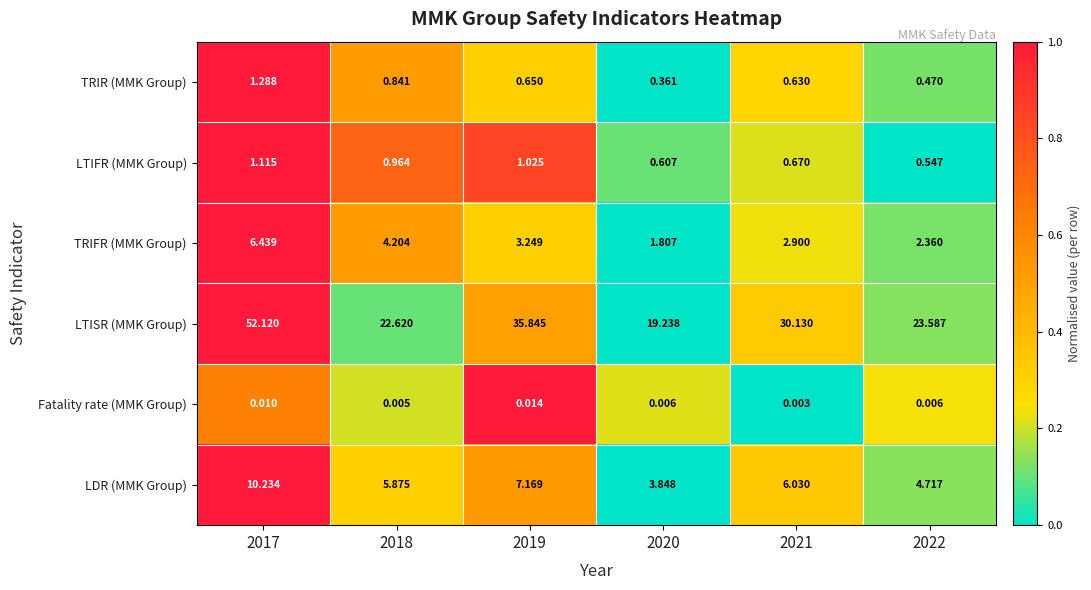

At which category does the chart reach its minimum across all series?

2021